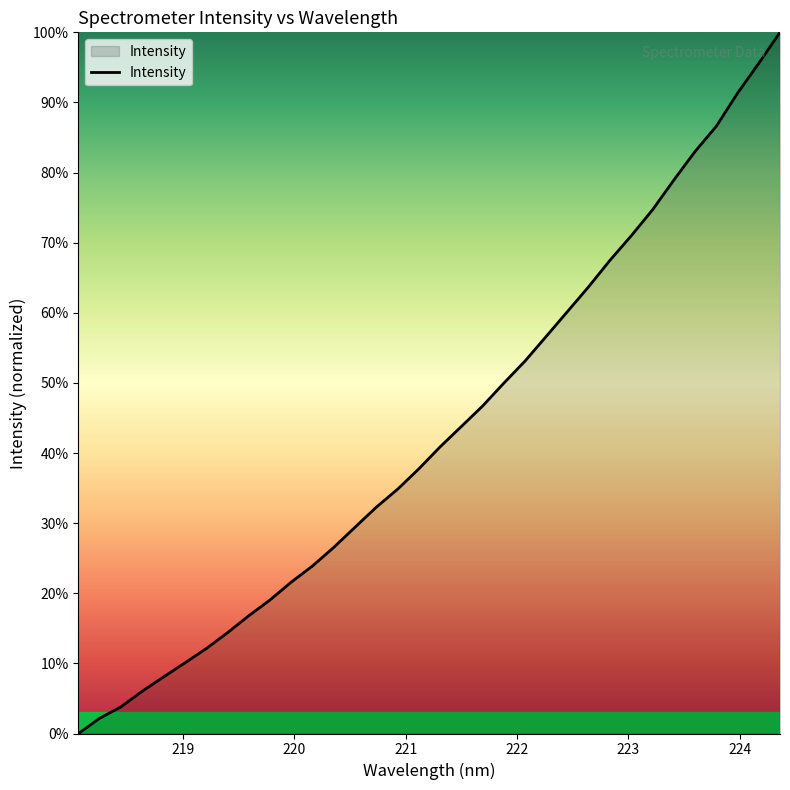

What is the maximum value shown in the chart?

100.0